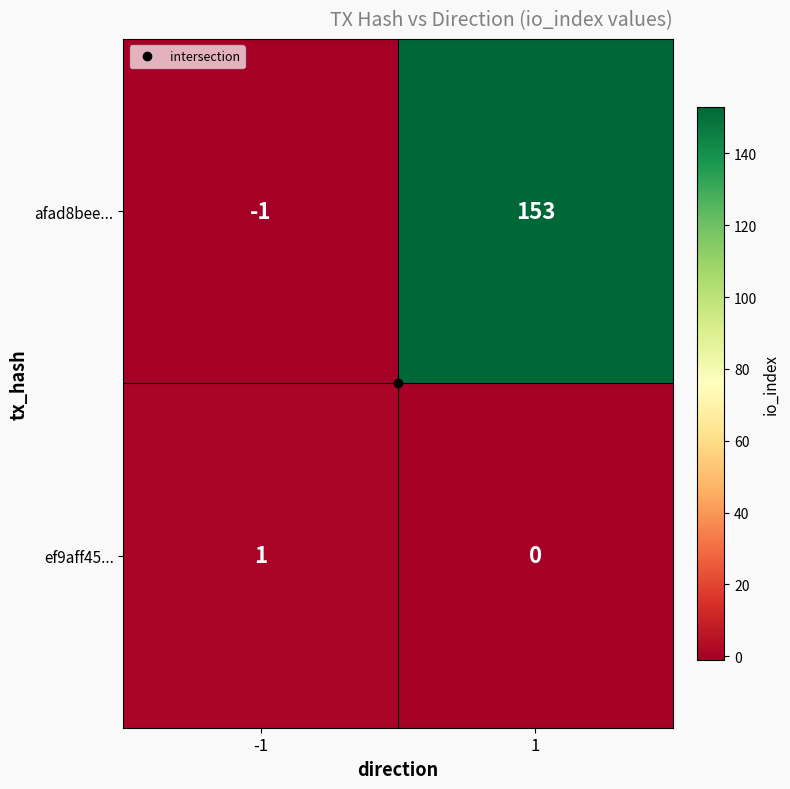

Rank the categories by afad8bee... value from lowest to highest.

-1, 1